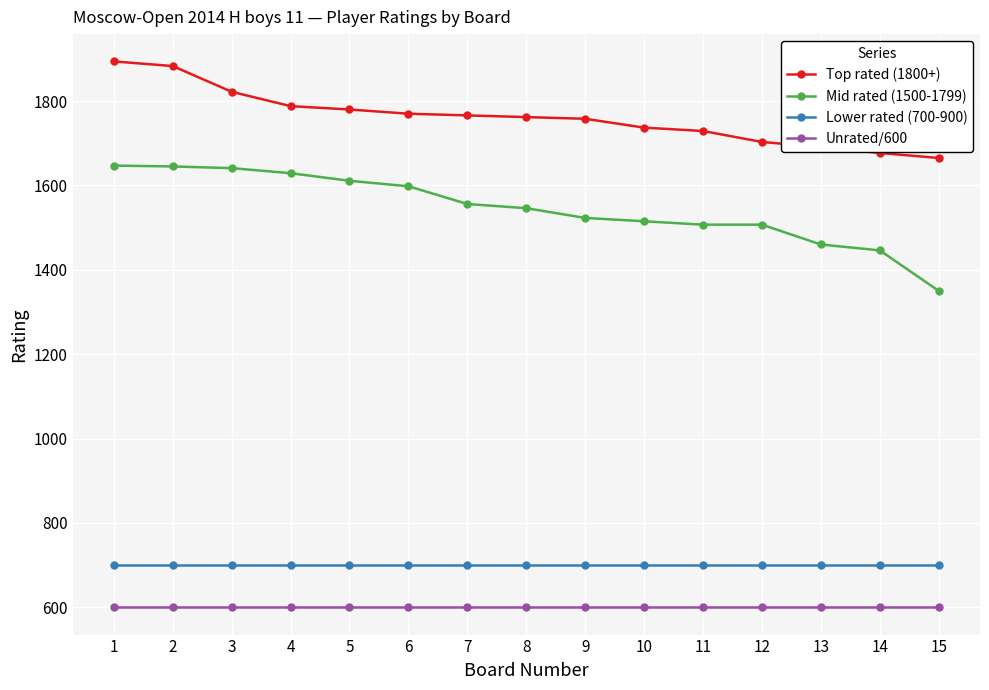

At how many categories does at least one series exceed 861?

15